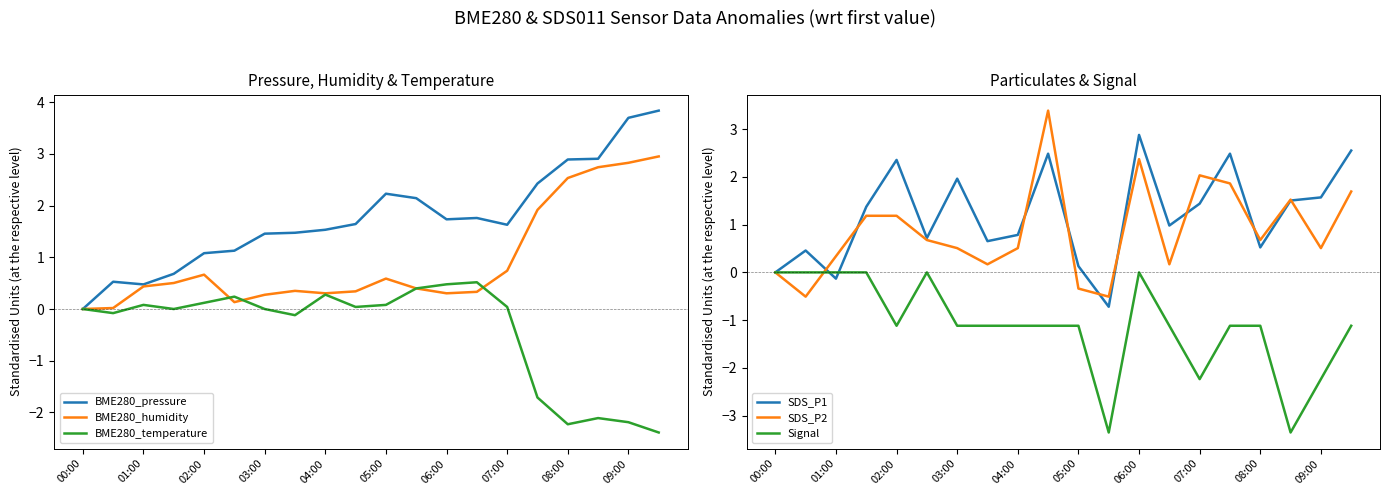

Is it true that SDS_P1 equals 0.9 at 07:00?

False